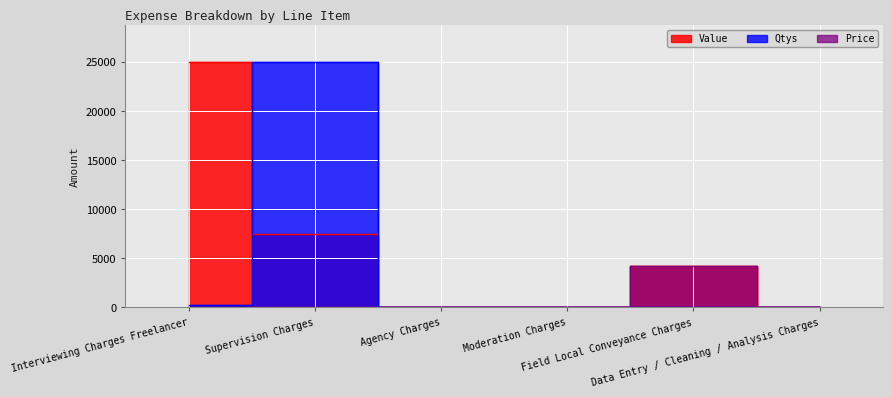

Reading left to right, extract all data points from this chart.

Qtys: 250.0	25000.0	0.0	0.0	1.0	0.0
Price: 100.0	0.3	0.0	0.0	4250.0	0.0
Value: 25000.0	7500.0	0.0	0.0	4250.0	0.0